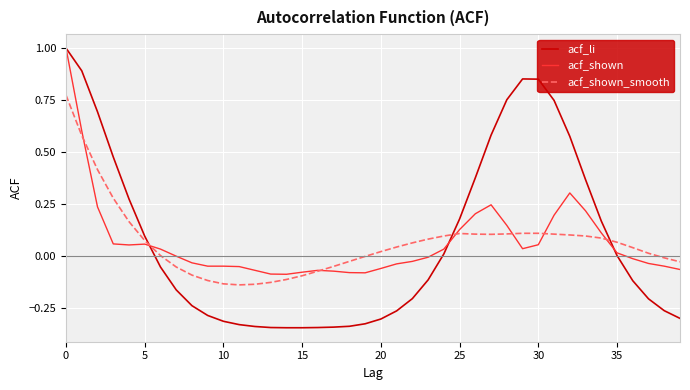

What is the greatest value displayed?

1.0